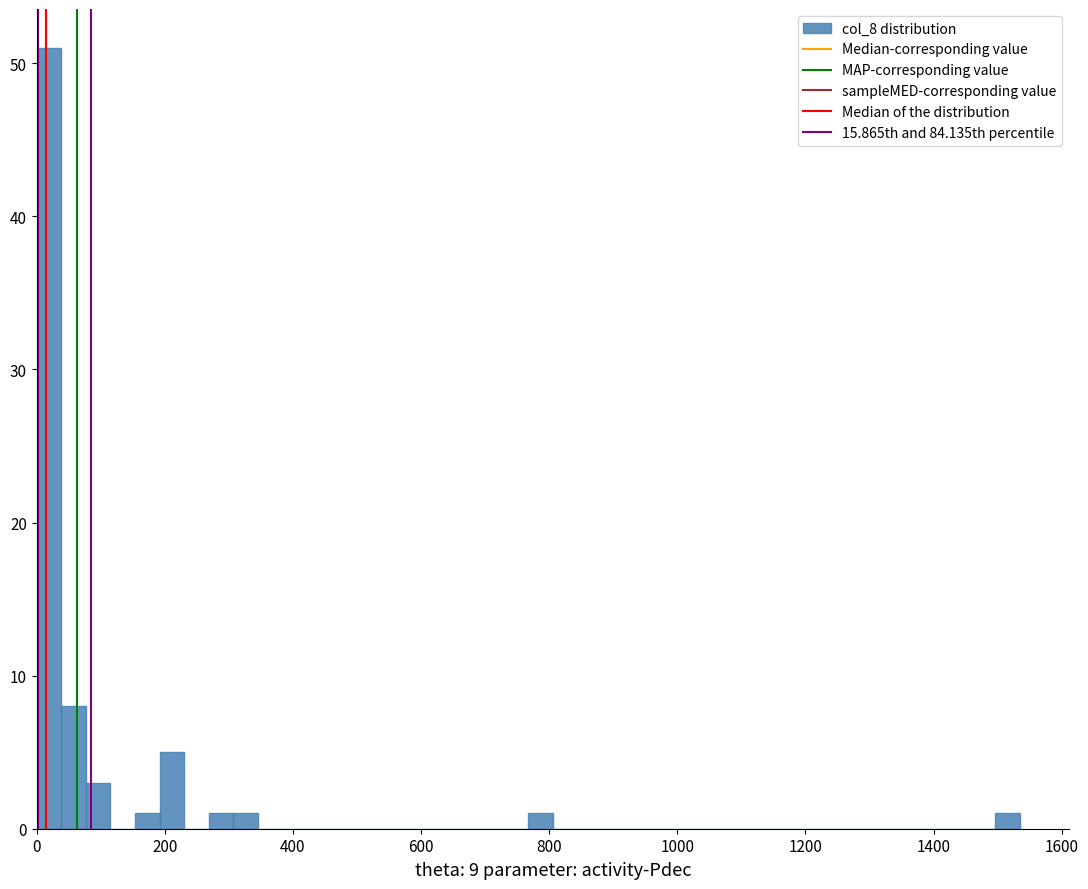

Around what value on the x-axis is the tallest bar? Give the approximate position of its centre, as read against the axis.

20